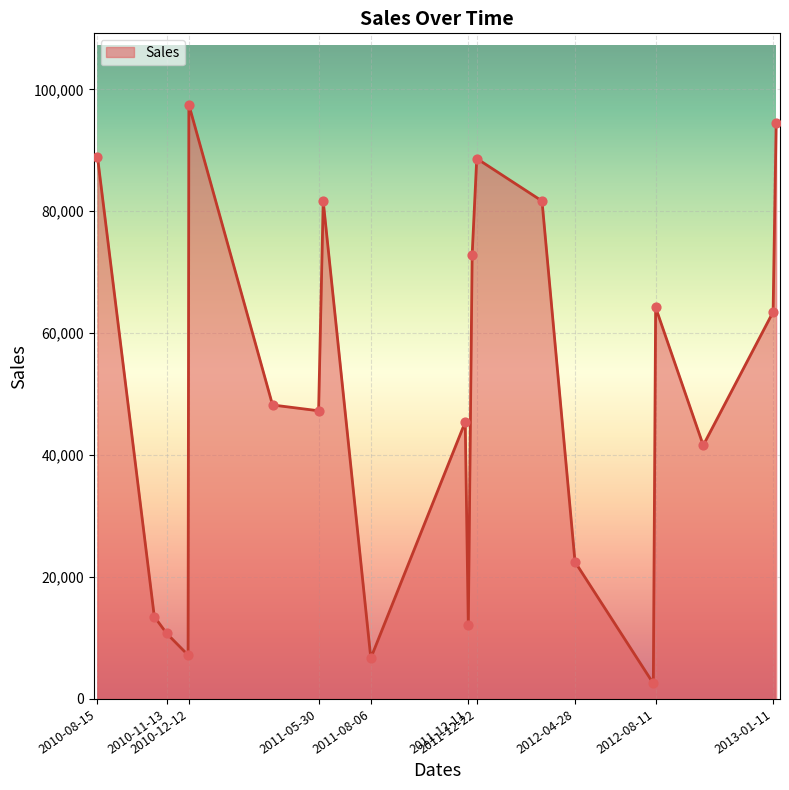

What is the greatest value displayed?

97485